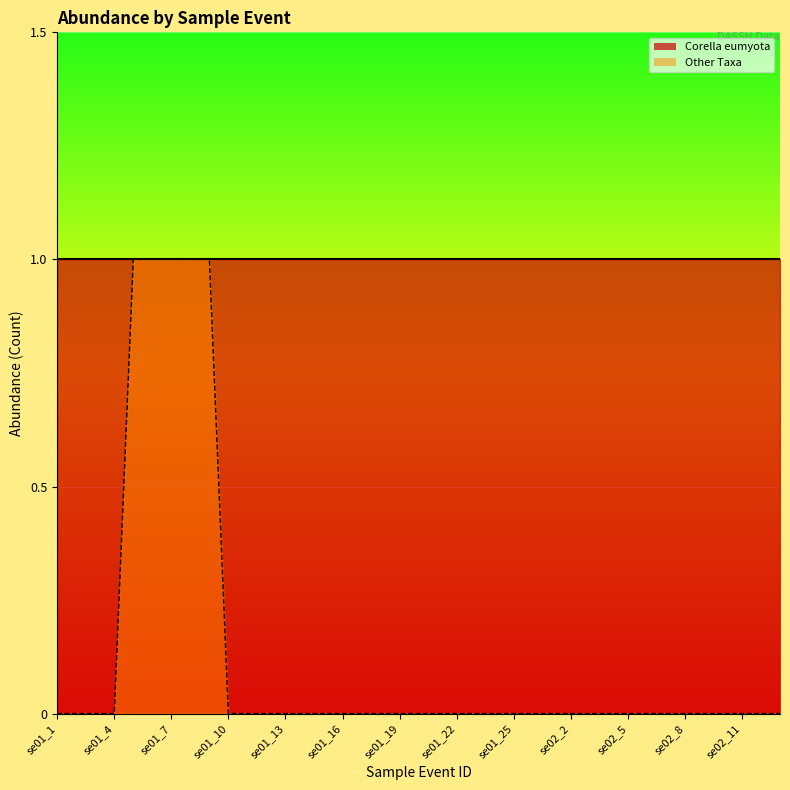

Is it true that the value at se01_14 is 0?

False